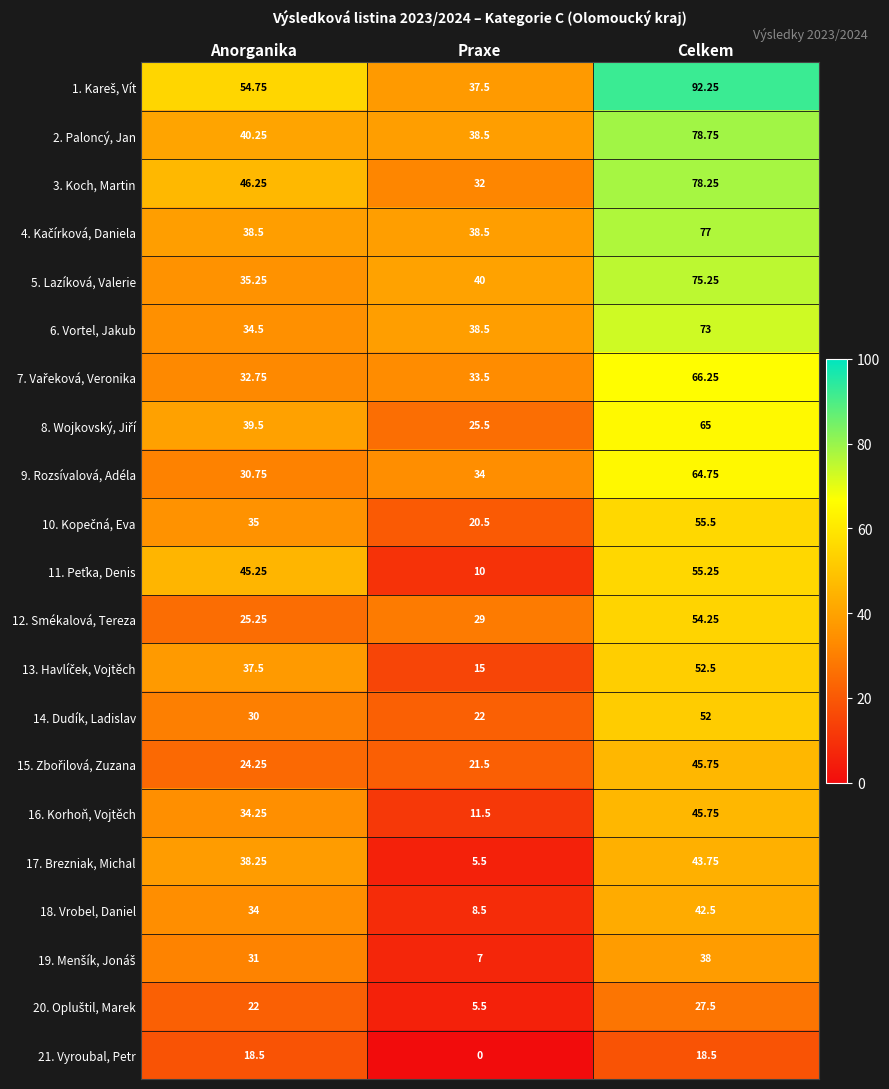

Where does the 21. Vyroubal, Petr series first go above 18?

Anorganika